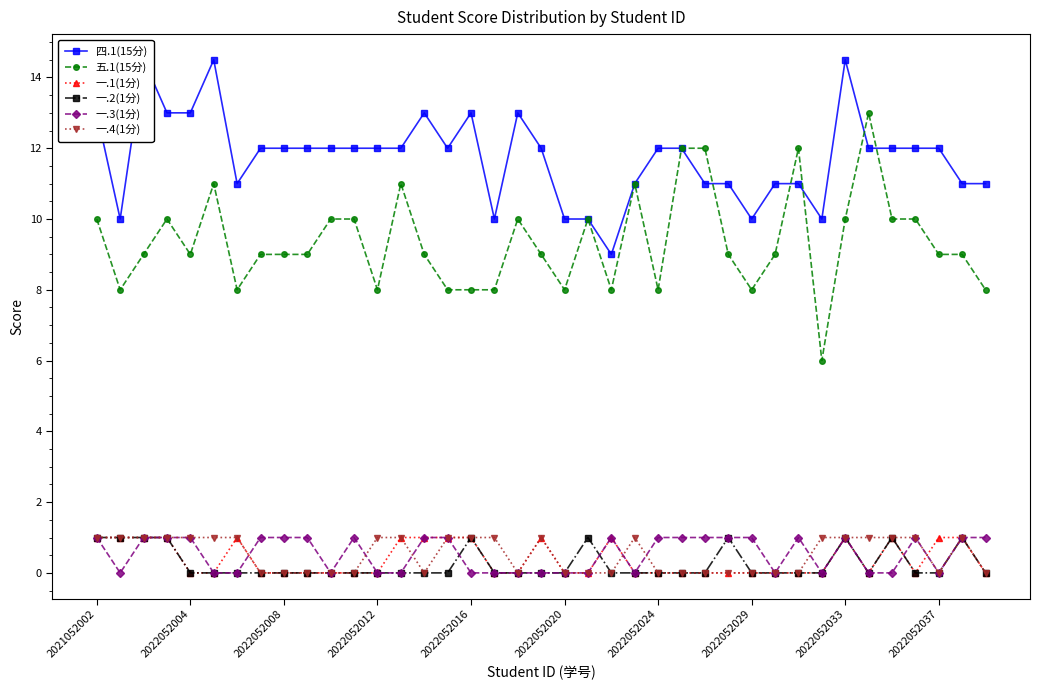

Reading left to right, what are all the values shown in this chart?

四.1(15分): 13.0	10.0	14.5	13.0	13.0	14.5	11.0	12.0	12.0	12.0	12.0	12.0	12.0	12.0	13.0	12.0	13.0	10.0	13.0	12.0	10.0	10.0	9.0	11.0	12.0	12.0	11.0	11.0	10.0	11.0	11.0	10.0	14.5	12.0	12.0	12.0	12.0	11.0	11.0
五.1(15分): 10.0	8.0	9.0	10.0	9.0	11.0	8.0	9.0	9.0	9.0	10.0	10.0	8.0	11.0	9.0	8.0	8.0	8.0	10.0	9.0	8.0	10.0	8.0	11.0	8.0	12.0	12.0	9.0	8.0	9.0	12.0	6.0	10.0	13.0	10.0	10.0	9.0	9.0	8.0
一.1(1分): 1.0	1.0	1.0	1.0	0.0	0.0	1.0	0.0	0.0	0.0	0.0	0.0	0.0	1.0	1.0	1.0	1.0	0.0	0.0	1.0	0.0	0.0	1.0	0.0	0.0	0.0	0.0	0.0	0.0	0.0	0.0	0.0	1.0	0.0	1.0	0.0	1.0	1.0	0.0
一.2(1分): 1.0	1.0	1.0	1.0	0.0	0.0	0.0	0.0	0.0	0.0	0.0	0.0	0.0	0.0	0.0	0.0	1.0	0.0	0.0	0.0	0.0	1.0	0.0	0.0	0.0	0.0	0.0	1.0	0.0	0.0	0.0	0.0	1.0	0.0	1.0	0.0	0.0	1.0	0.0
一.3(1分): 1.0	0.0	1.0	1.0	1.0	0.0	0.0	1.0	1.0	1.0	0.0	1.0	0.0	0.0	1.0	1.0	0.0	0.0	0.0	0.0	0.0	0.0	1.0	0.0	1.0	1.0	1.0	1.0	1.0	0.0	1.0	0.0	1.0	0.0	0.0	1.0	0.0	1.0	1.0
一.4(1分): 1.0	1.0	1.0	1.0	1.0	1.0	1.0	0.0	0.0	0.0	0.0	0.0	1.0	1.0	0.0	1.0	1.0	1.0	0.0	1.0	0.0	0.0	0.0	1.0	0.0	0.0	0.0	0.0	0.0	0.0	0.0	1.0	1.0	1.0	1.0	1.0	0.0	1.0	0.0